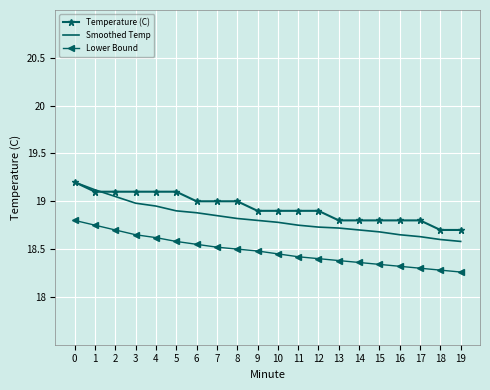

Between 2 and 12, which series saw the biggest shift?

Smoothed Temp